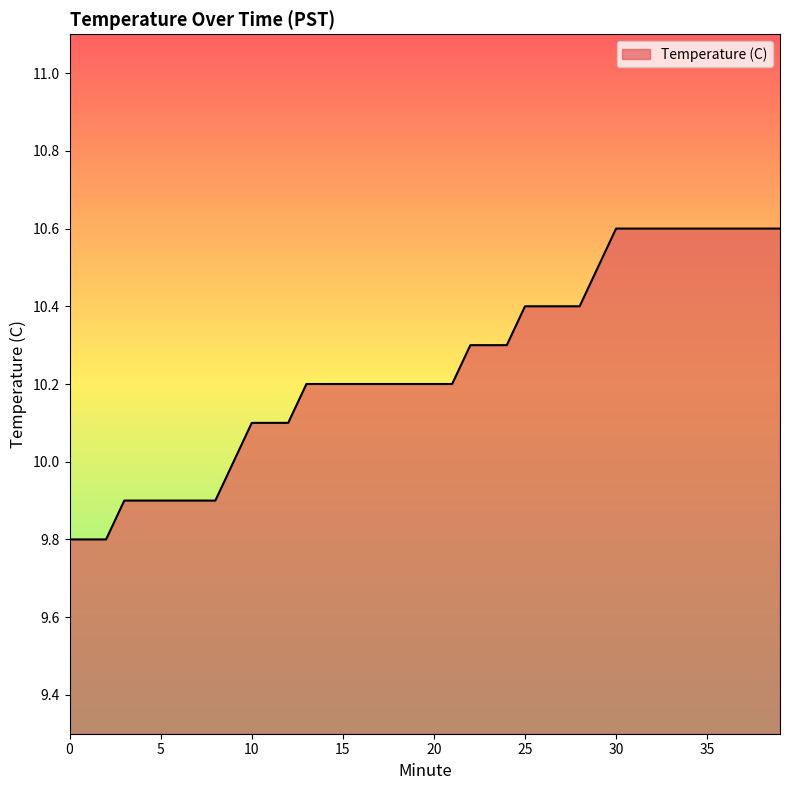

What is the difference between the maximum and minimum values?

0.8